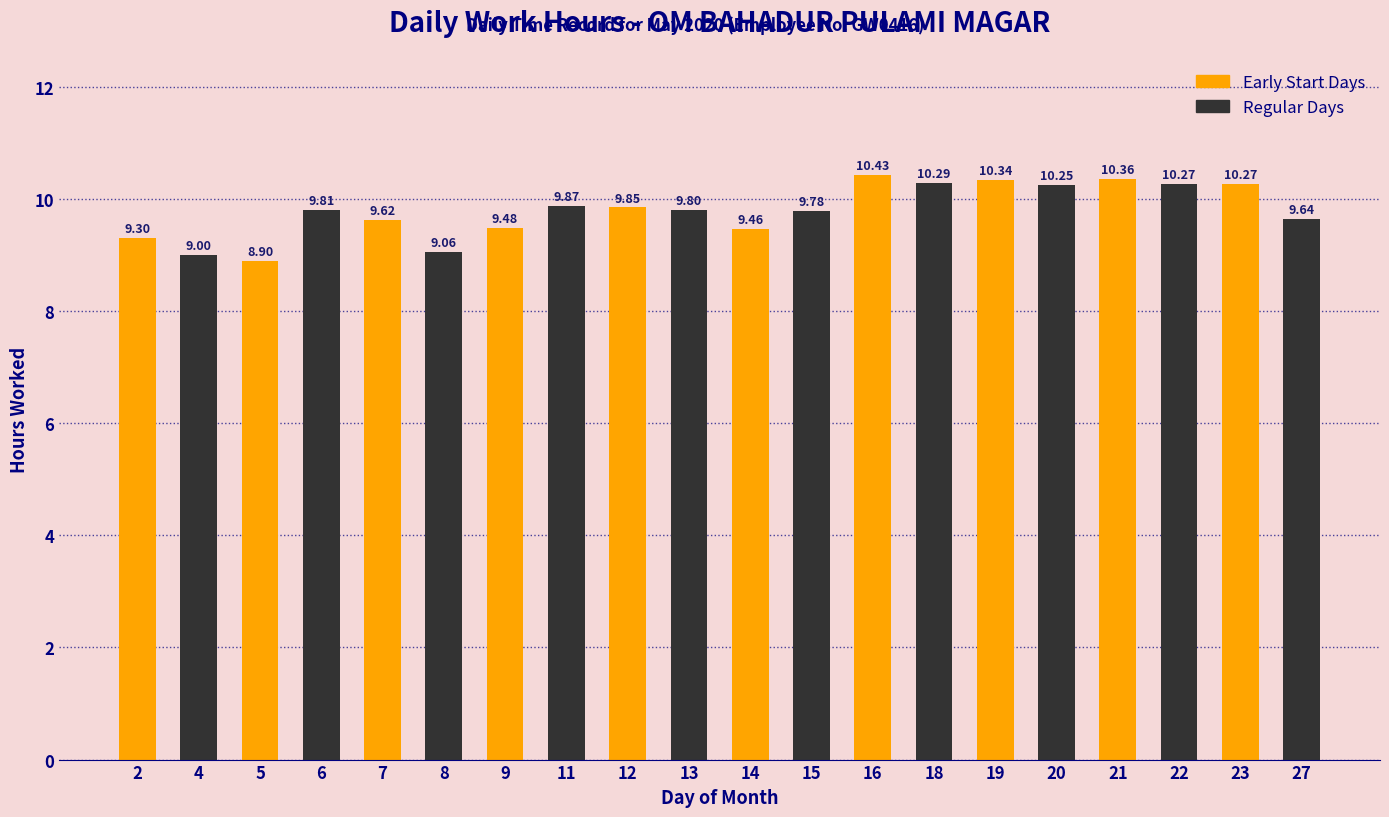

What is the difference between the values at 14 and 15?

0.3